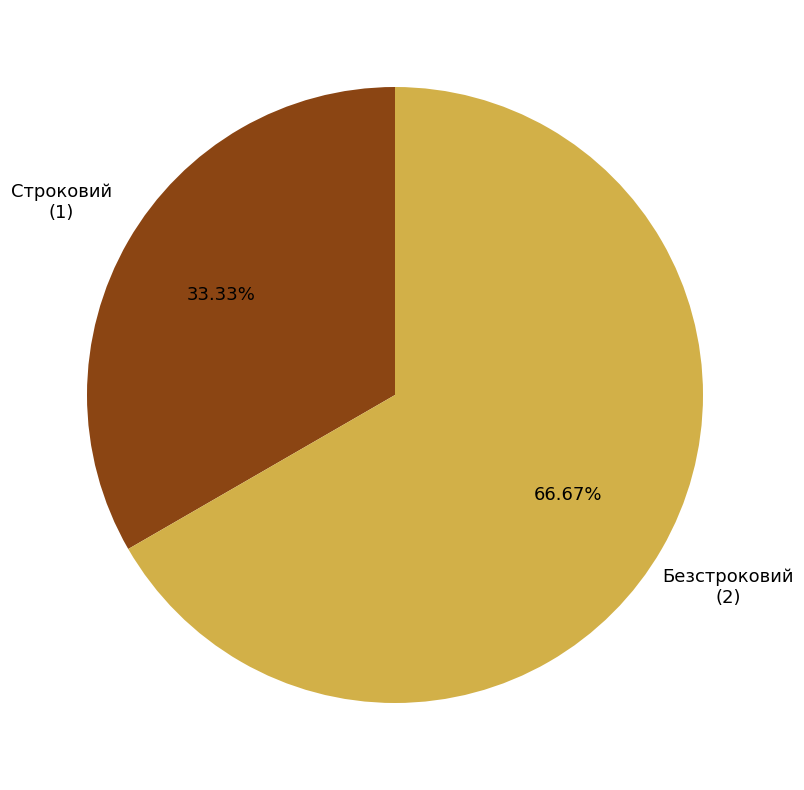

To the nearest percent, what is the average slice percentage?

50%